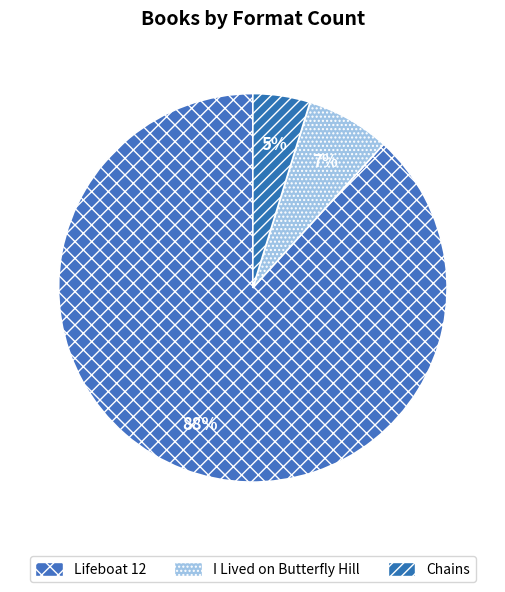

How many segments does this pie chart have?

3